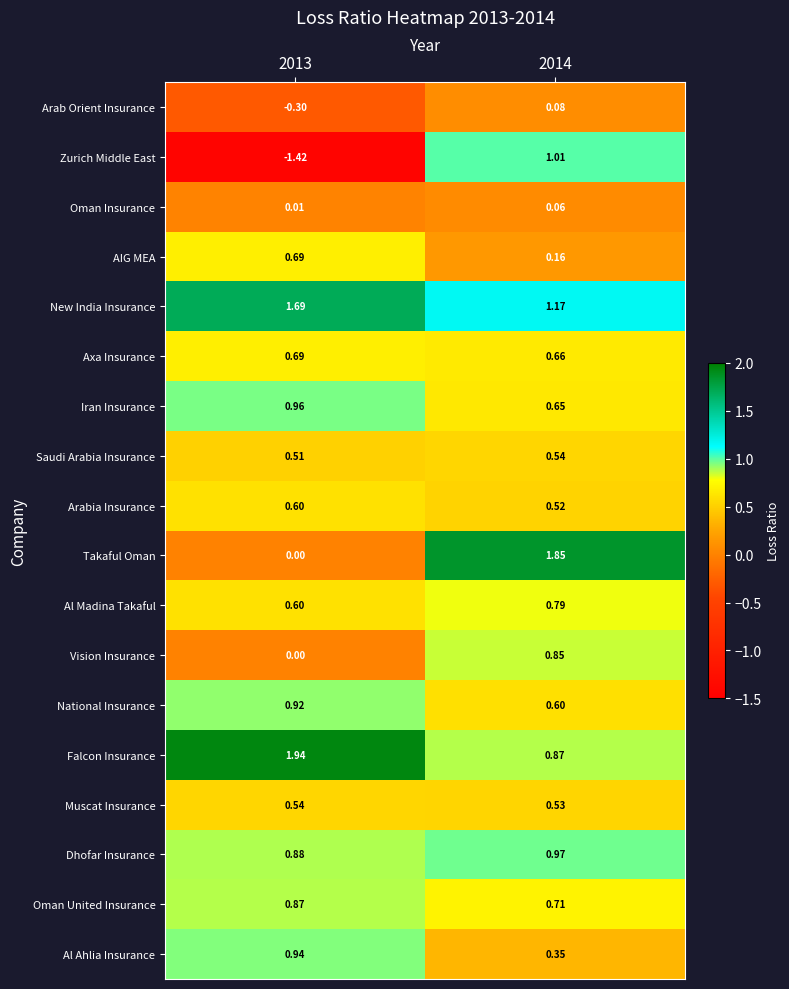

Is the value of National Insurance at 2014 greater than the value of Takaful Oman at 2014?

No